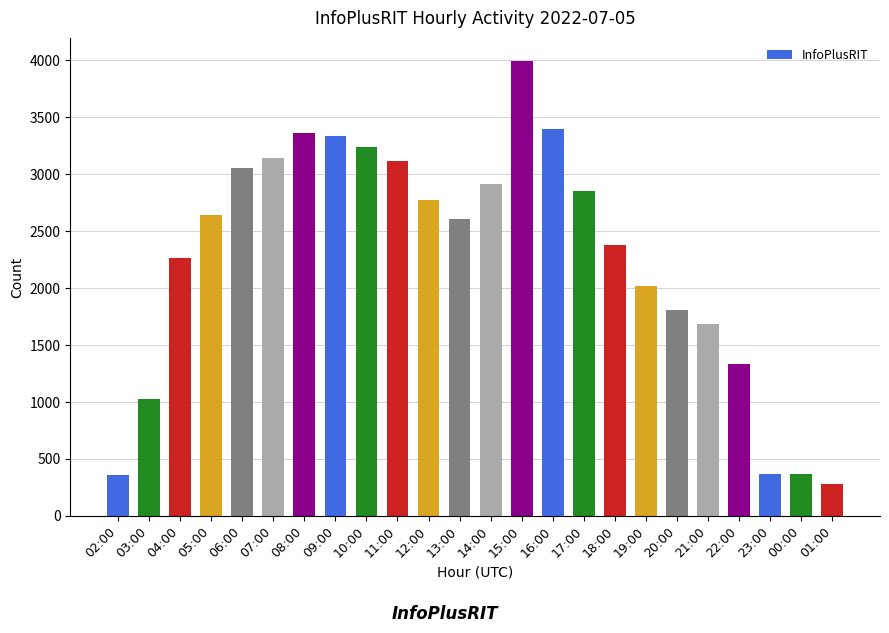

How many categories are shown in the chart?

24